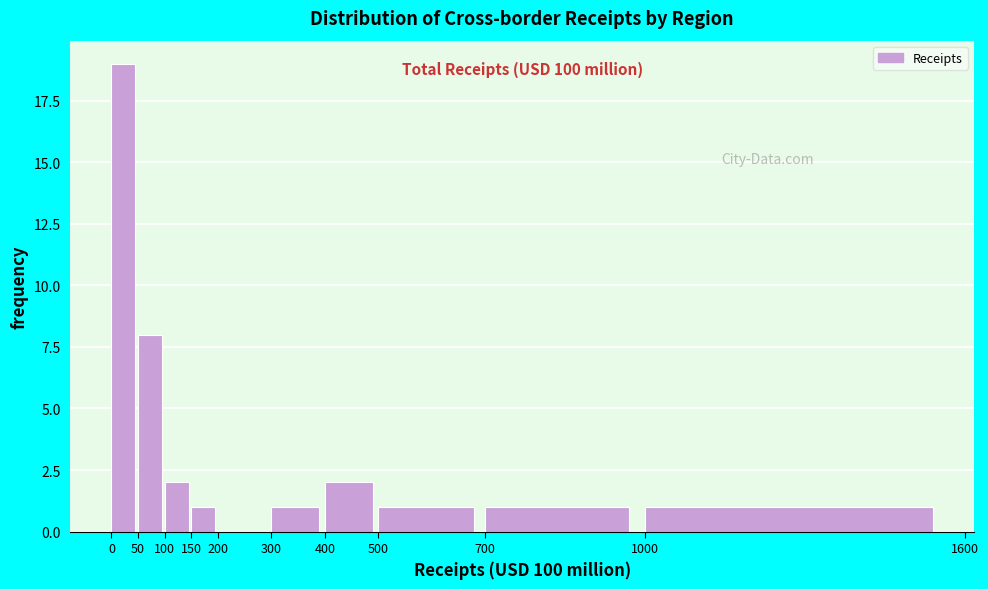

Which range on the x-axis has the tallest bar?

0 to 50